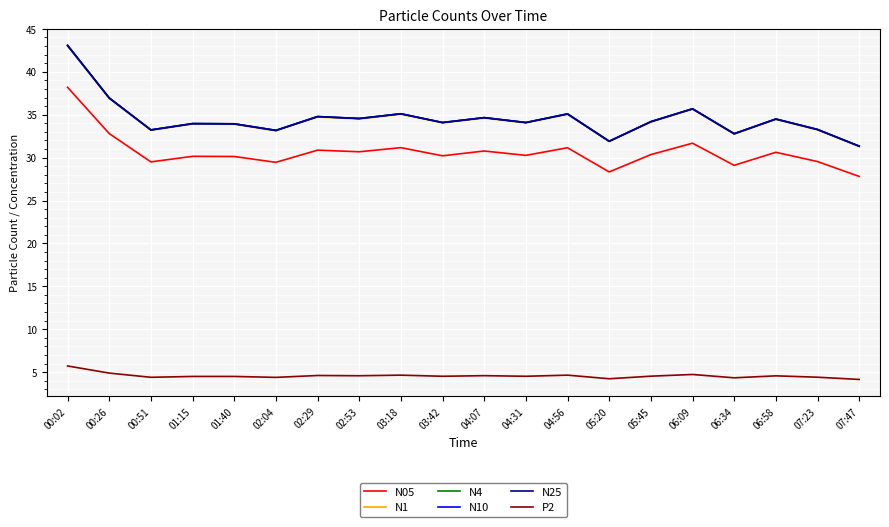

At which label is N25 closest to 37?

00:26